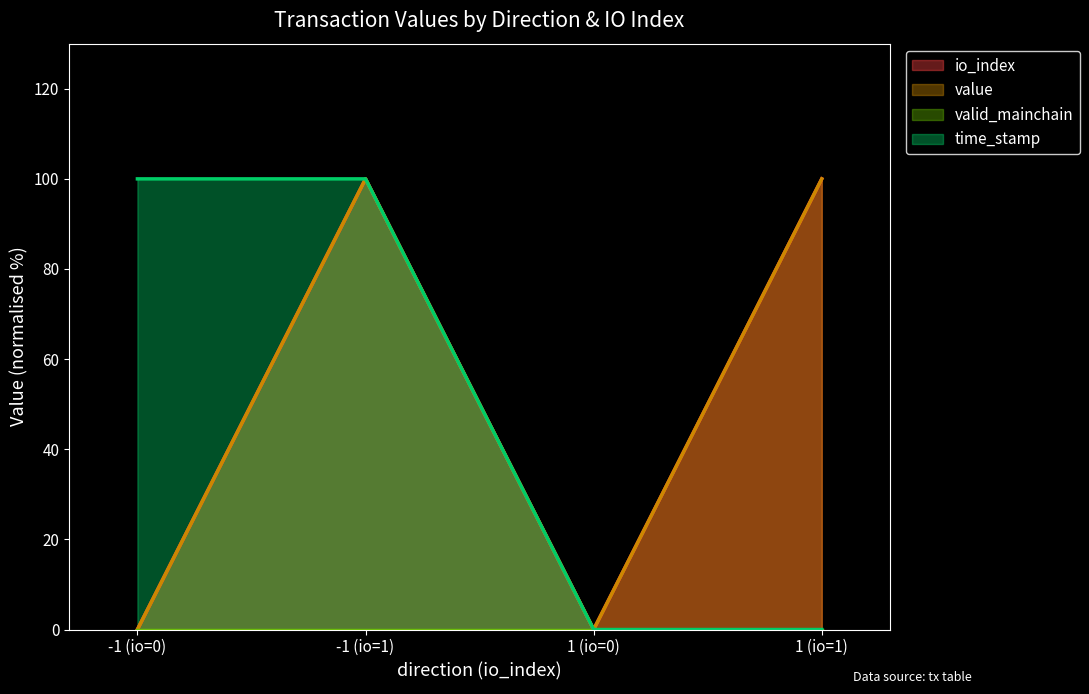

At how many categories does at least one series exceed 32?

3